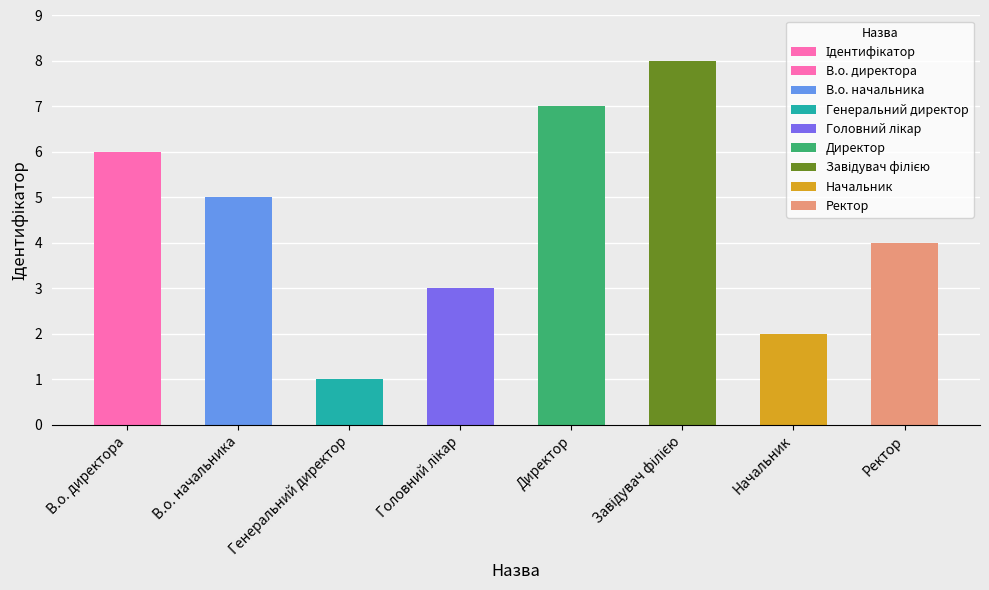

Reading left to right, what are all the values shown in this chart?

6	5	1	3	7	8	2	4